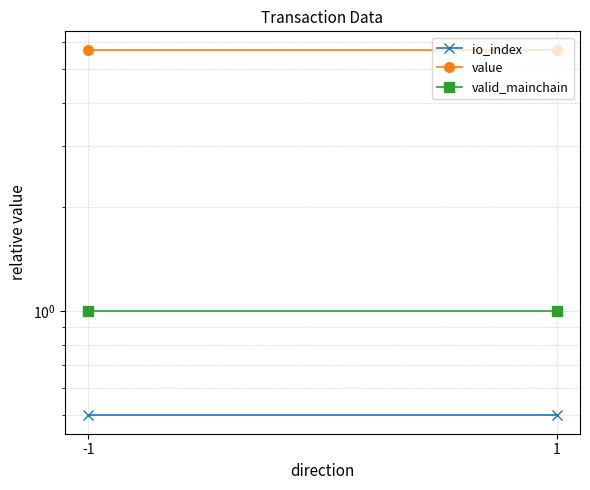

Is it true that value equals 1.9 at -1?

False